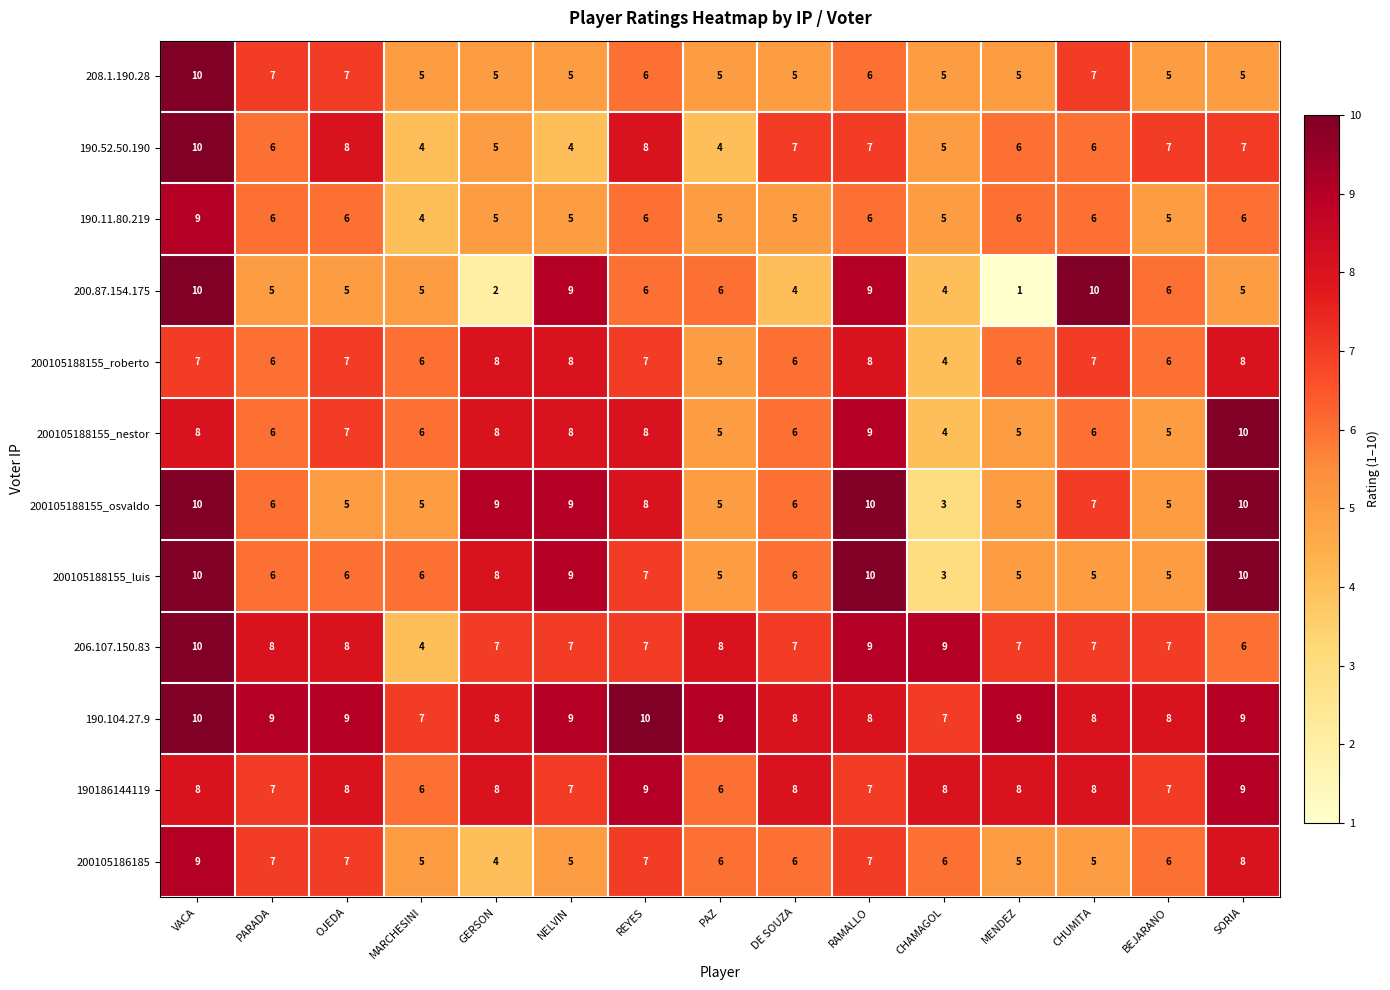

The 190.52.50.190 series shows 4 at MARCHESINI. True or false?

True